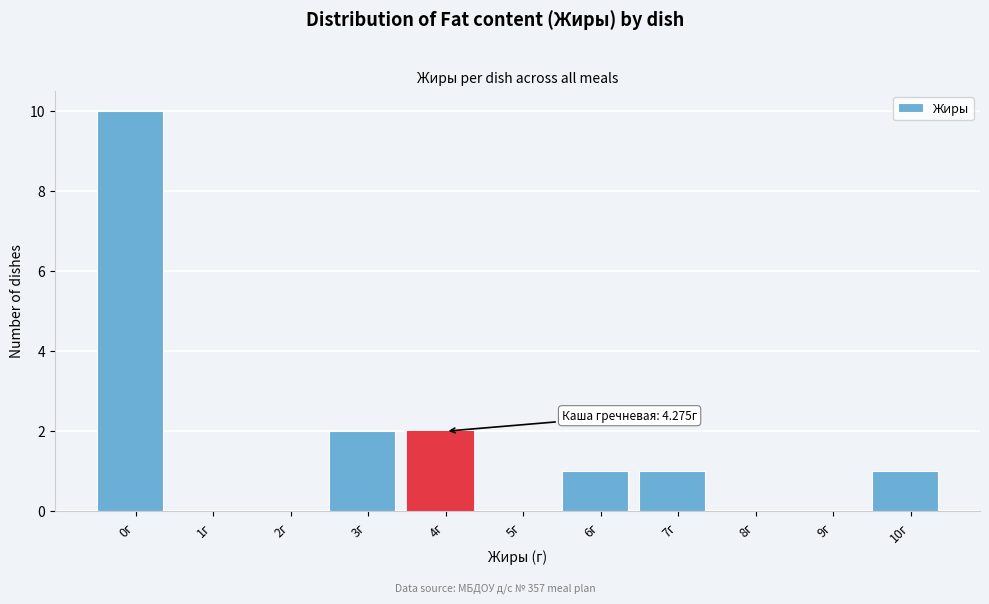

Reading left to right, extract all data points from this chart.

0г=10	1г=0	2г=0	3г=2	4г=2	5г=0	6г=1	7г=1	8г=0	9г=0	10г=1